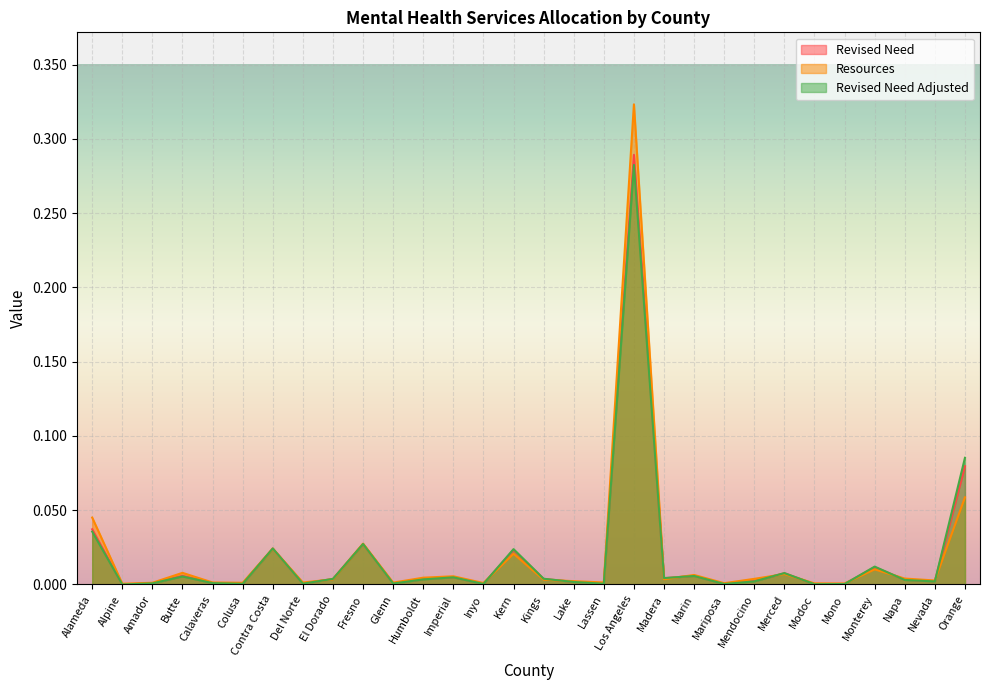

Is it true that Revised Need Adjusted equals 0.3 at Los Angeles?

True